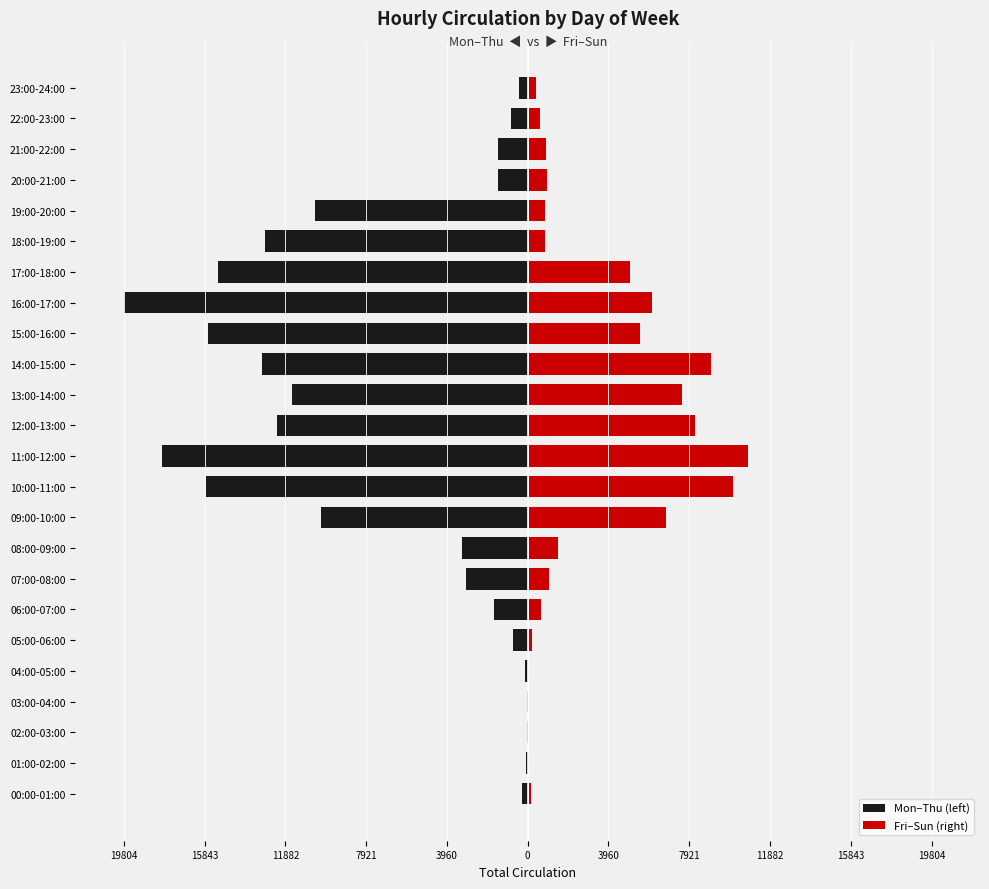

Does the chart contain stacked bars?

No